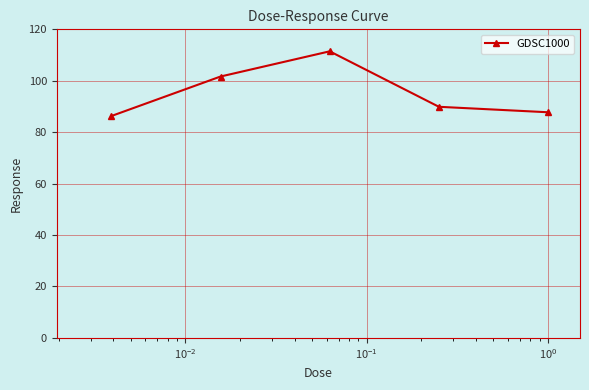

What is the smallest value displayed?

86.3